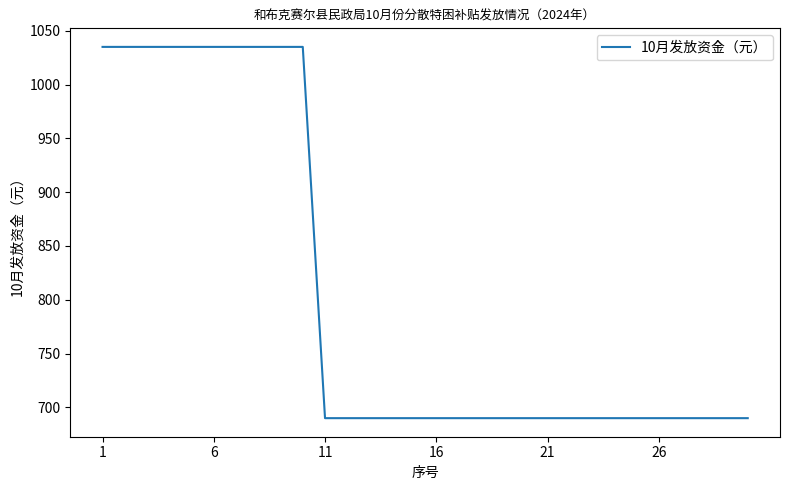

Is this an area chart (filled region under the line)?

No